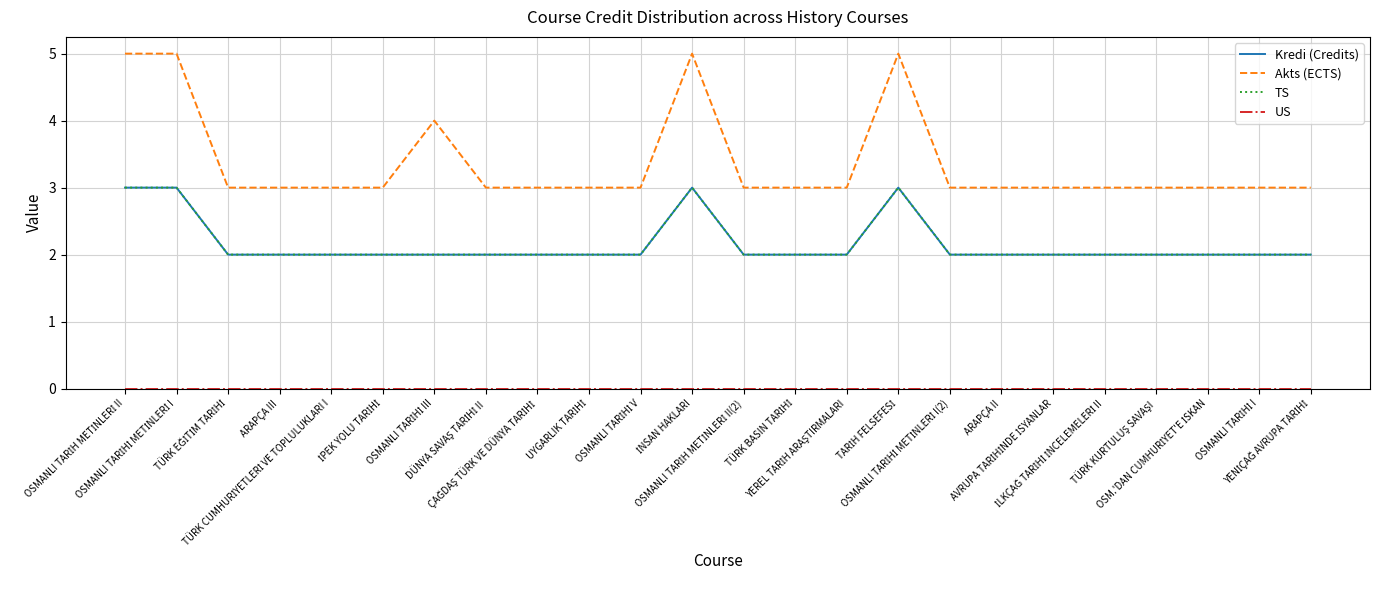

Is this an area chart (filled region under the line)?

No